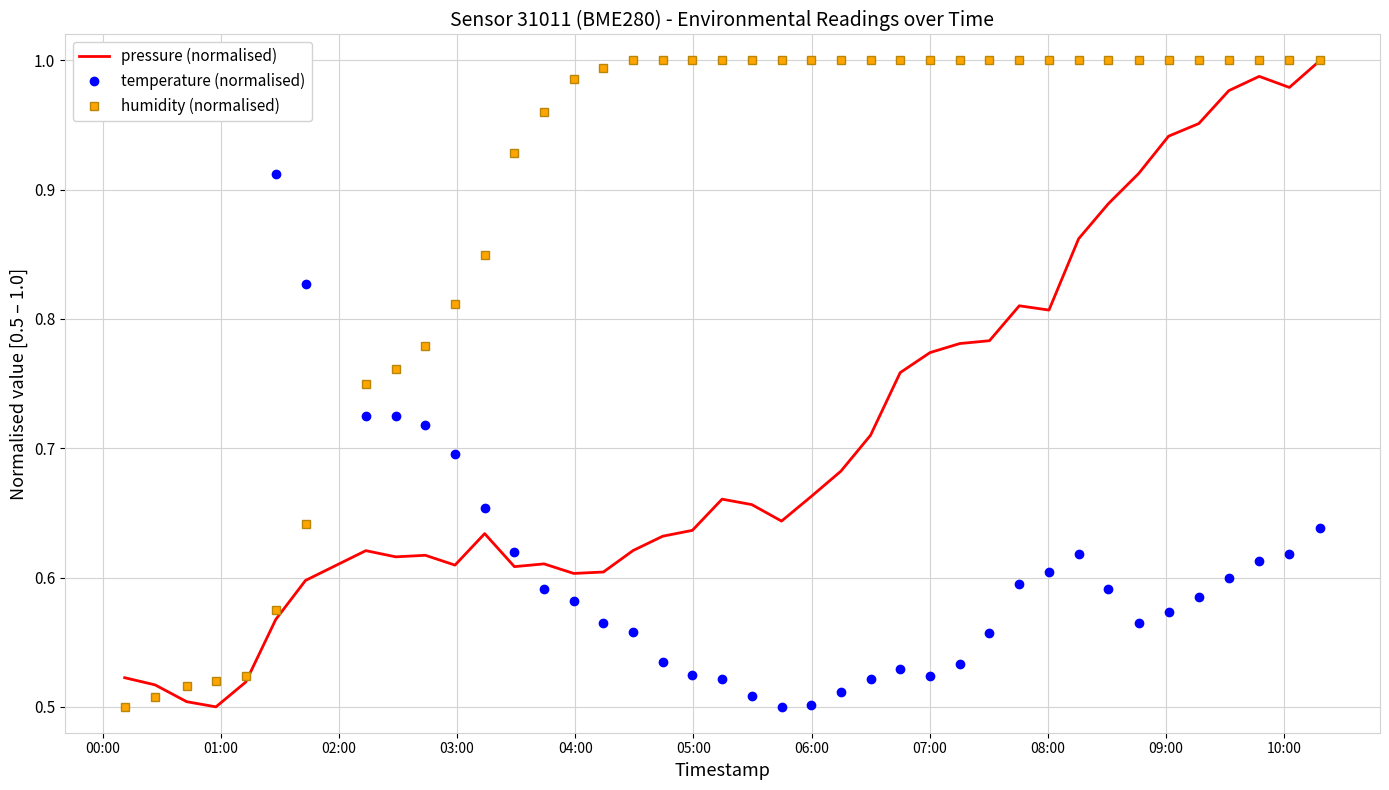

How many times do humidity (normalised) and temperature (normalised) cross each other?

1